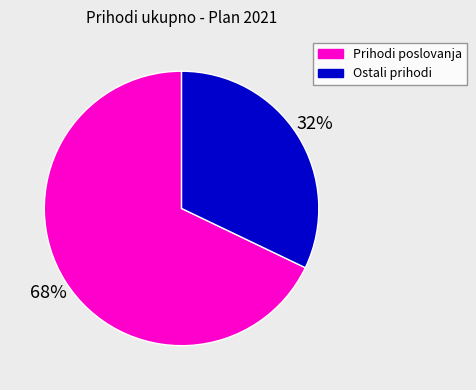

True or false: Prihodi poslovanja accounts for 68% of the total.

True